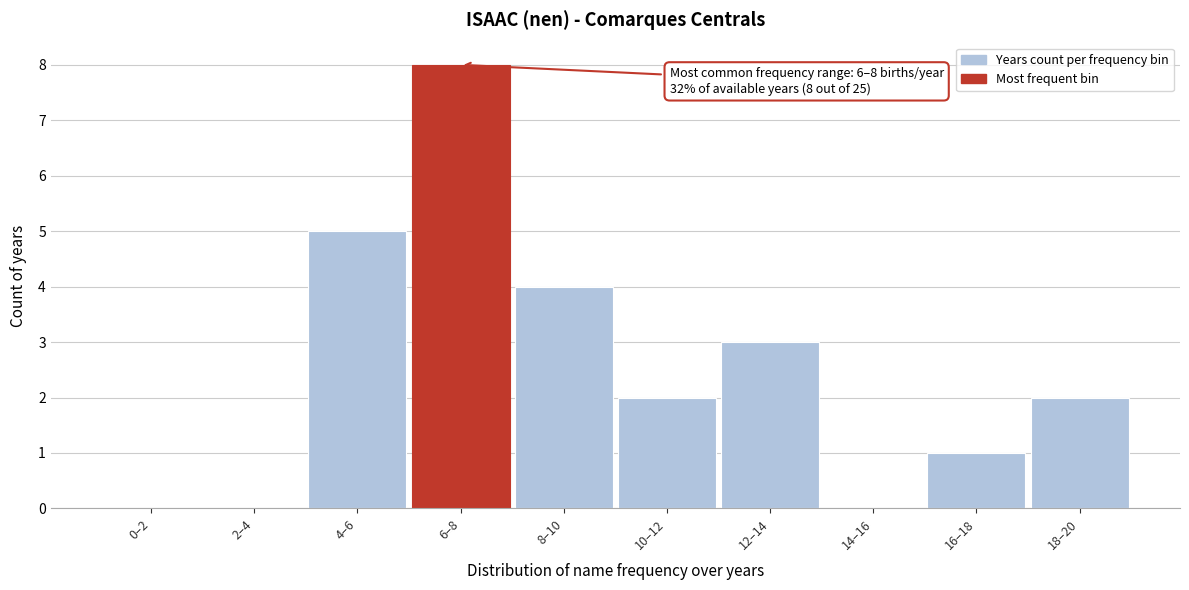

Which has a higher value, 4–6 or 14–16?

4–6